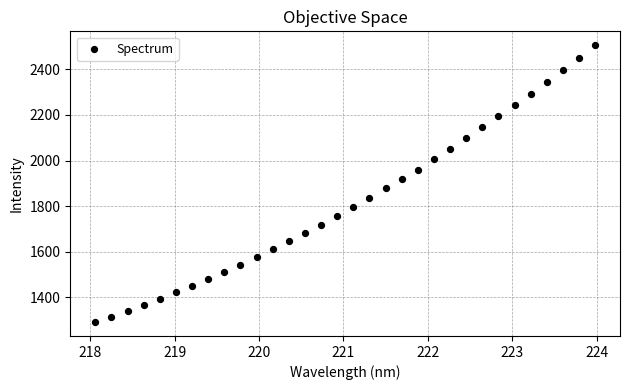

What is the range of X values (max minus min)?

5.9